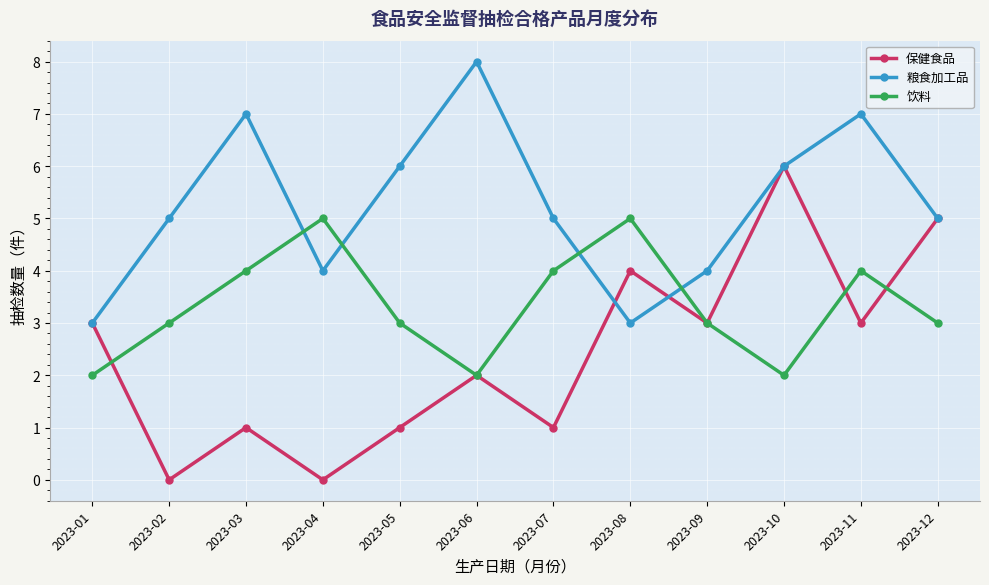

Rank the series by their average value, from highest to lowest.

粮食加工品, 饮料, 保健食品